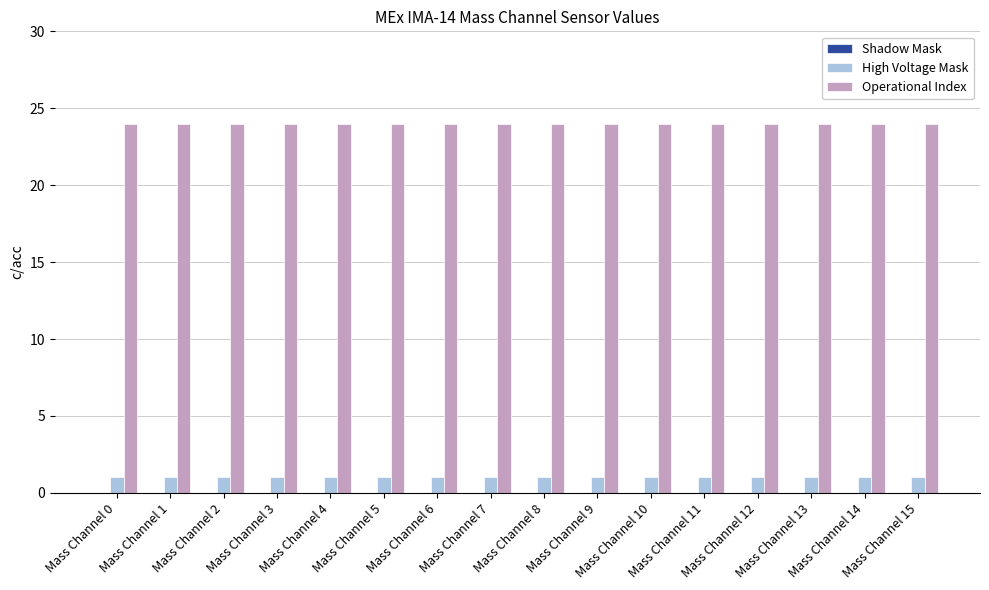

How many bars are there in total?

32